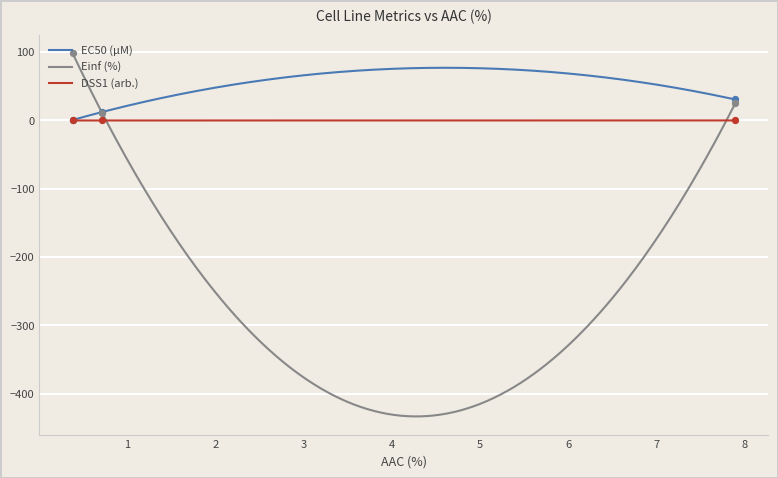

Is the value of Einf (%) at 0.385 greater than the value of EC50 (µM) at 0.721?

Yes